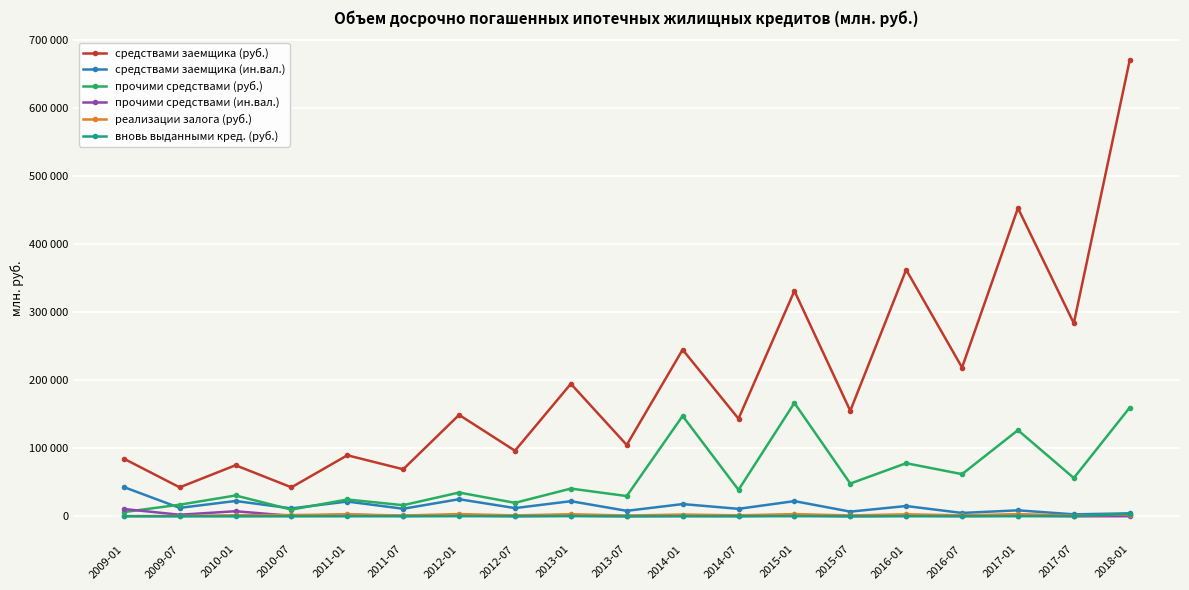

True or false: реализации залога (руб.) and средствами заемщика (руб.) cross at least once.

False